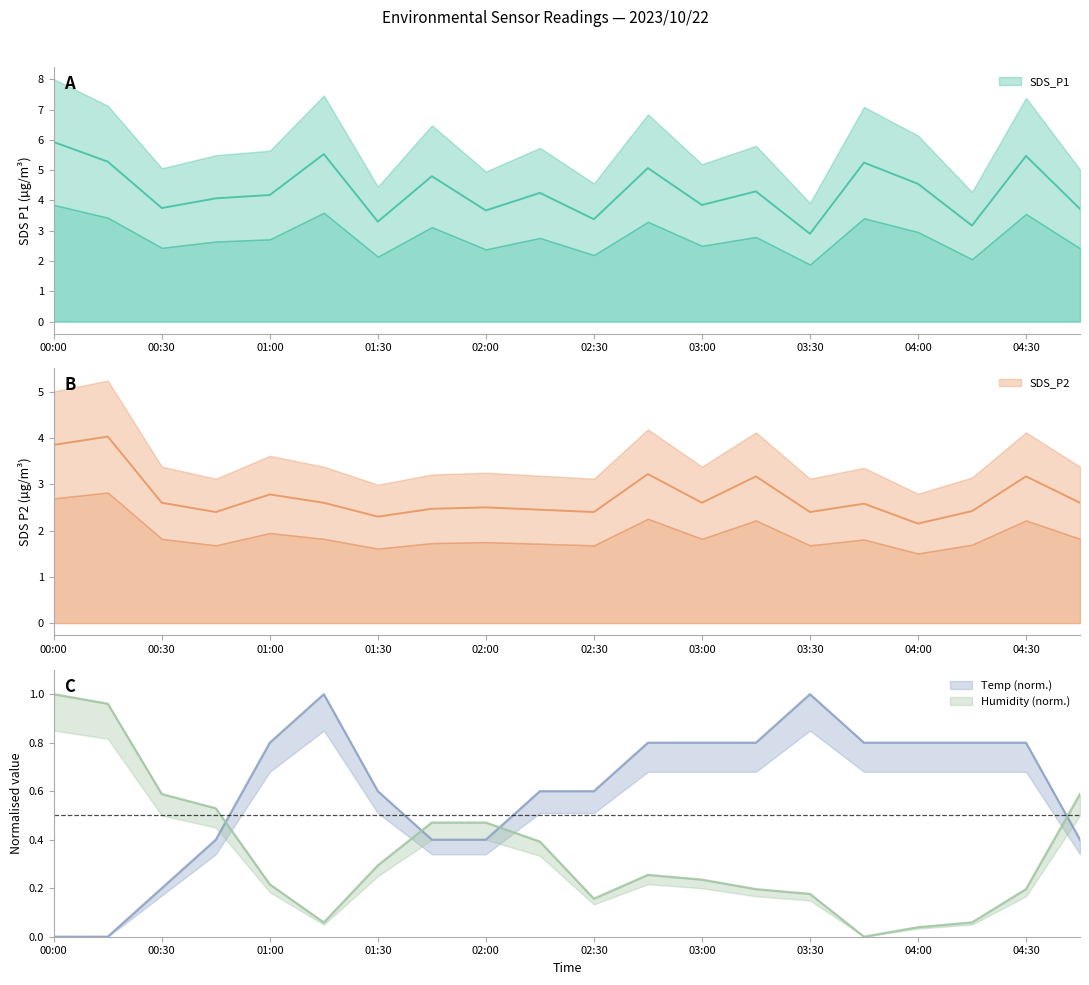

Which series has the largest total across all categories?

SDS_P1